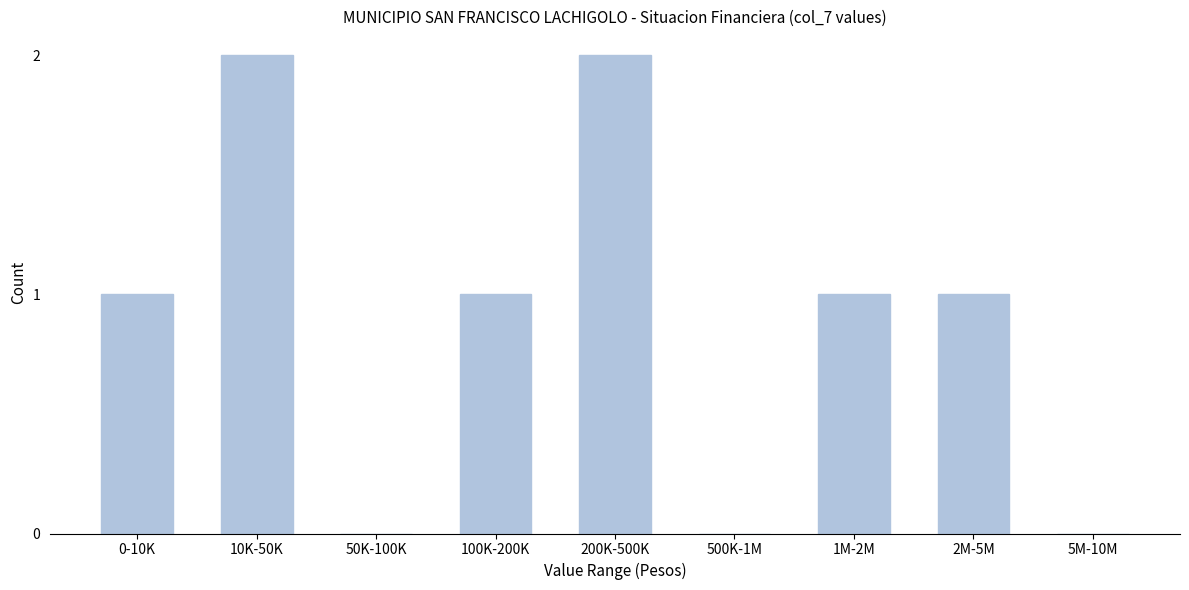

Reading left to right, what are all the values shown in this chart?

0-10K=1	10K-50K=2	50K-100K=0	100K-200K=1	200K-500K=2	500K-1M=0	1M-2M=1	2M-5M=1	5M-10M=0